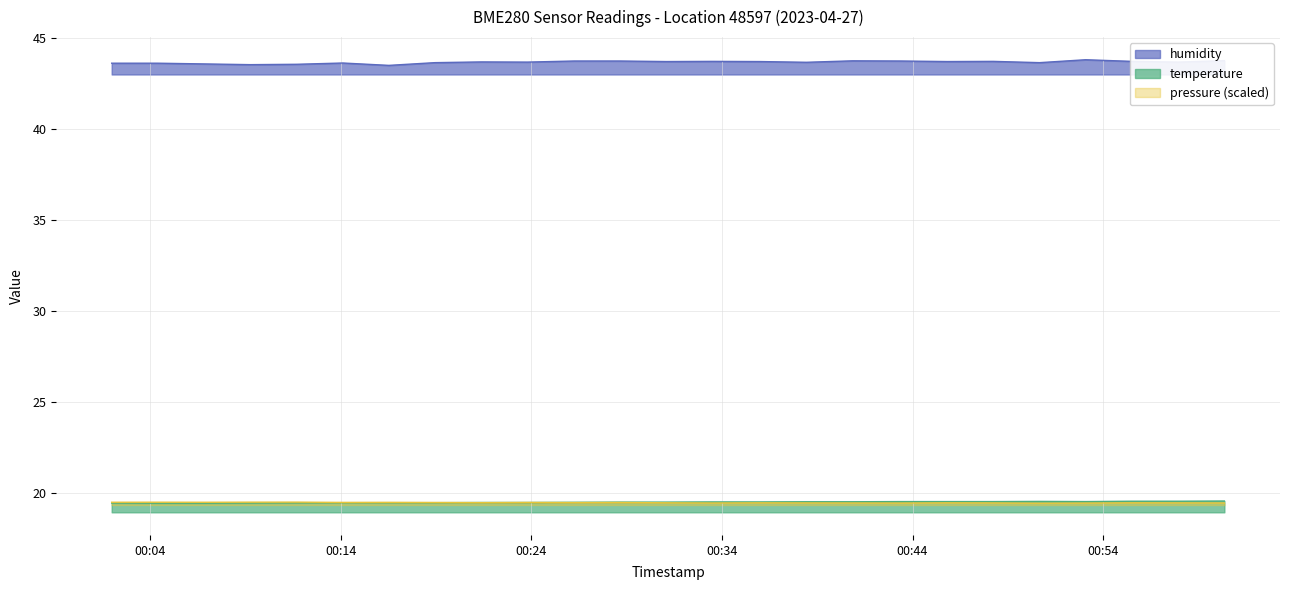

Reading right to left, transcribe all the data shown in this chart.

pressure: 2023-04-27T01:00:22=19.4	2023-04-27T00:57:57=19.4	2023-04-27T00:55:31=19.5	2023-04-27T00:53:05=19.4	2023-04-27T00:50:40=19.4	2023-04-27T00:48:14=19.4	2023-04-27T00:45:49=19.5	2023-04-27T00:43:24=19.4	2023-04-27T00:40:51=19.4	2023-04-27T00:38:26=19.4	2023-04-27T00:36:00=19.5	2023-04-27T00:33:30=19.4	2023-04-27T00:31:04=19.5	2023-04-27T00:28:39=19.5	2023-04-27T00:26:14=19.5	2023-04-27T00:23:47=19.5	2023-04-27T00:21:22=19.5	2023-04-27T00:18:56=19.5	2023-04-27T00:16:31=19.5	2023-04-27T00:14:06=19.5	2023-04-27T00:11:40=19.5	2023-04-27T00:09:15=19.5	2023-04-27T00:06:49=19.5	2023-04-27T00:04:23=19.5	2023-04-27T00:01:58=19.5
temperature: 2023-04-27T01:00:22=19.6	2023-04-27T00:57:57=19.5	2023-04-27T00:55:31=19.5	2023-04-27T00:53:05=19.5	2023-04-27T00:50:40=19.5	2023-04-27T00:48:14=19.5	2023-04-27T00:45:49=19.5	2023-04-27T00:43:24=19.5	2023-04-27T00:40:51=19.5	2023-04-27T00:38:26=19.5	2023-04-27T00:36:00=19.5	2023-04-27T00:33:30=19.5	2023-04-27T00:31:04=19.5	2023-04-27T00:28:39=19.5	2023-04-27T00:26:14=19.5	2023-04-27T00:23:47=19.5	2023-04-27T00:21:22=19.5	2023-04-27T00:18:56=19.5	2023-04-27T00:16:31=19.5	2023-04-27T00:14:06=19.5	2023-04-27T00:11:40=19.4	2023-04-27T00:09:15=19.4	2023-04-27T00:06:49=19.4	2023-04-27T00:04:23=19.4	2023-04-27T00:01:58=19.4
humidity: 2023-04-27T01:00:22=43.8	2023-04-27T00:57:57=43.7	2023-04-27T00:55:31=43.7	2023-04-27T00:53:05=43.8	2023-04-27T00:50:40=43.6	2023-04-27T00:48:14=43.7	2023-04-27T00:45:49=43.7	2023-04-27T00:43:24=43.7	2023-04-27T00:40:51=43.8	2023-04-27T00:38:26=43.7	2023-04-27T00:36:00=43.7	2023-04-27T00:33:30=43.7	2023-04-27T00:31:04=43.7	2023-04-27T00:28:39=43.7	2023-04-27T00:26:14=43.7	2023-04-27T00:23:47=43.7	2023-04-27T00:21:22=43.7	2023-04-27T00:18:56=43.6	2023-04-27T00:16:31=43.5	2023-04-27T00:14:06=43.6	2023-04-27T00:11:40=43.6	2023-04-27T00:09:15=43.5	2023-04-27T00:06:49=43.6	2023-04-27T00:04:23=43.6	2023-04-27T00:01:58=43.6